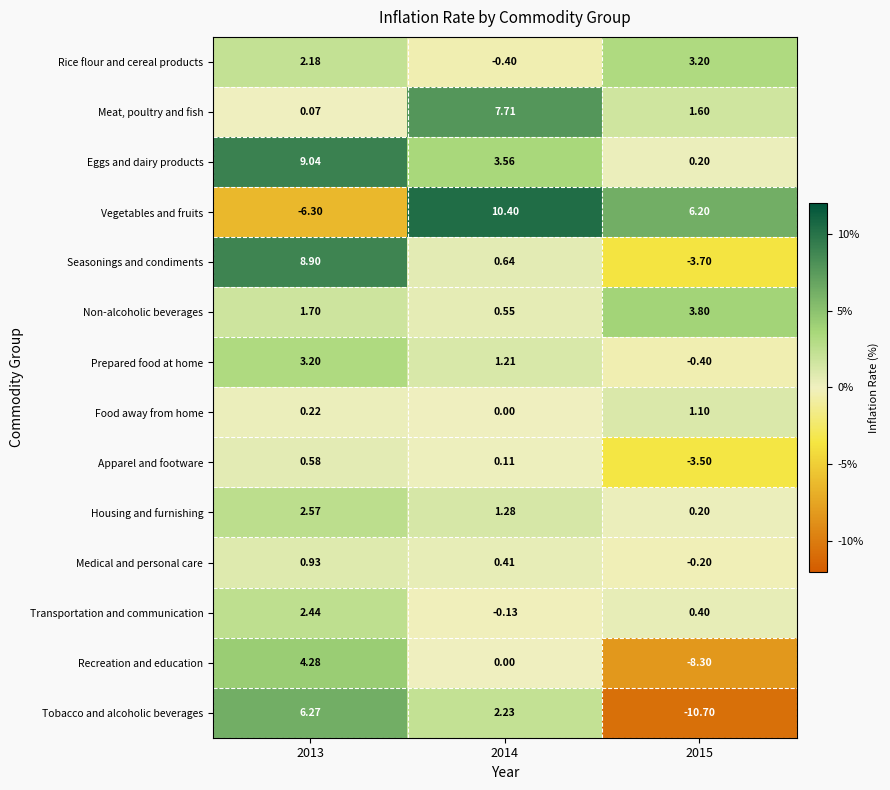

Which series has the widest spread of values?

Tobacco and alcoholic beverages